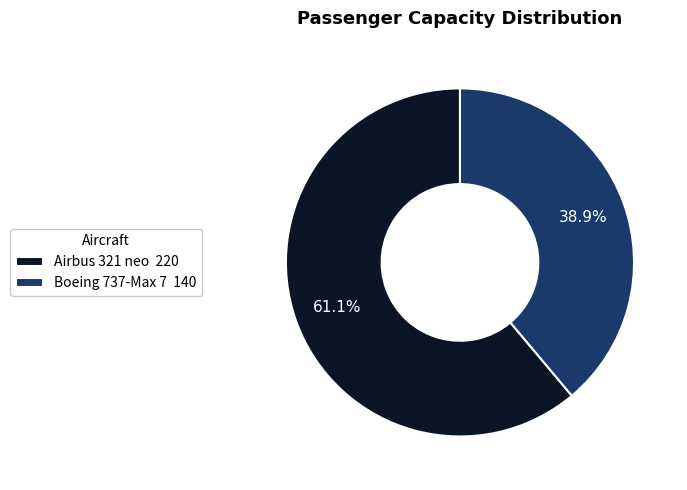

Which category accounts for the majority?

Airbus 321 neo